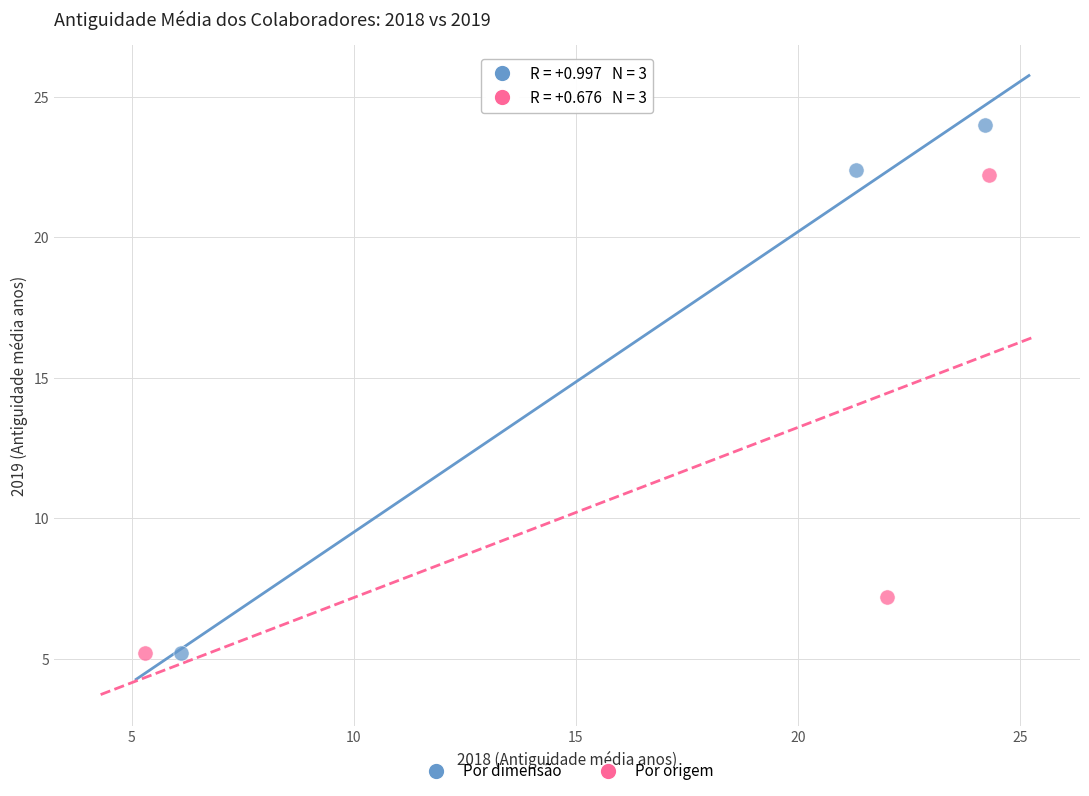

Which series contains the highest Y value?

Por dimensão